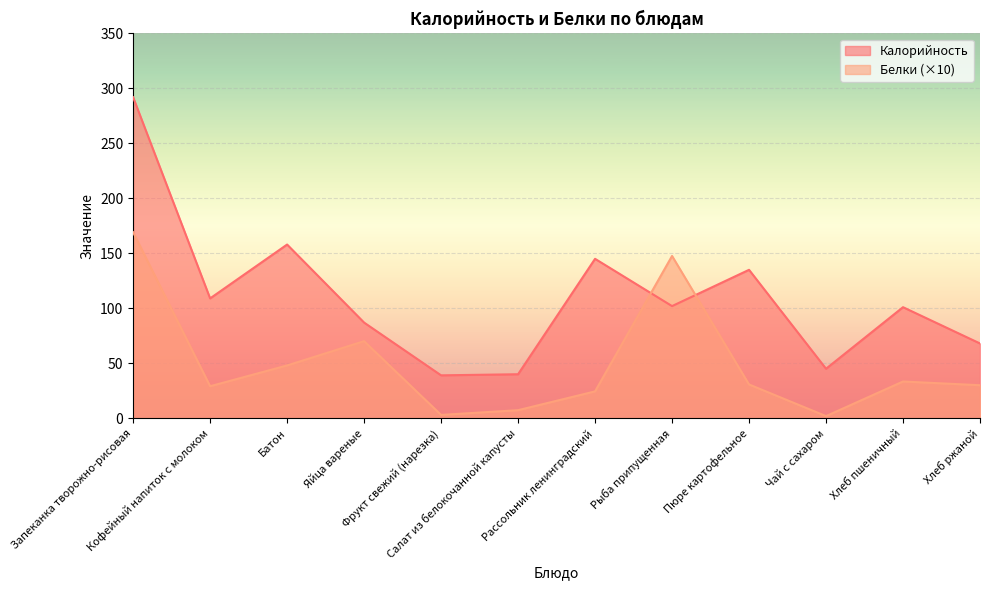

Reading left to right, what are all the values shown in this chart?

Калорийность: 292.0	109.0	158.0	87.0	39.0	40.0	145.0	102.0	135.0	45.0	101.0	68.0
Белки: 169.2	29.1	48.0	70.1	3.0	7.3	24.4	147.6	30.7	1.9	33.4	30.0